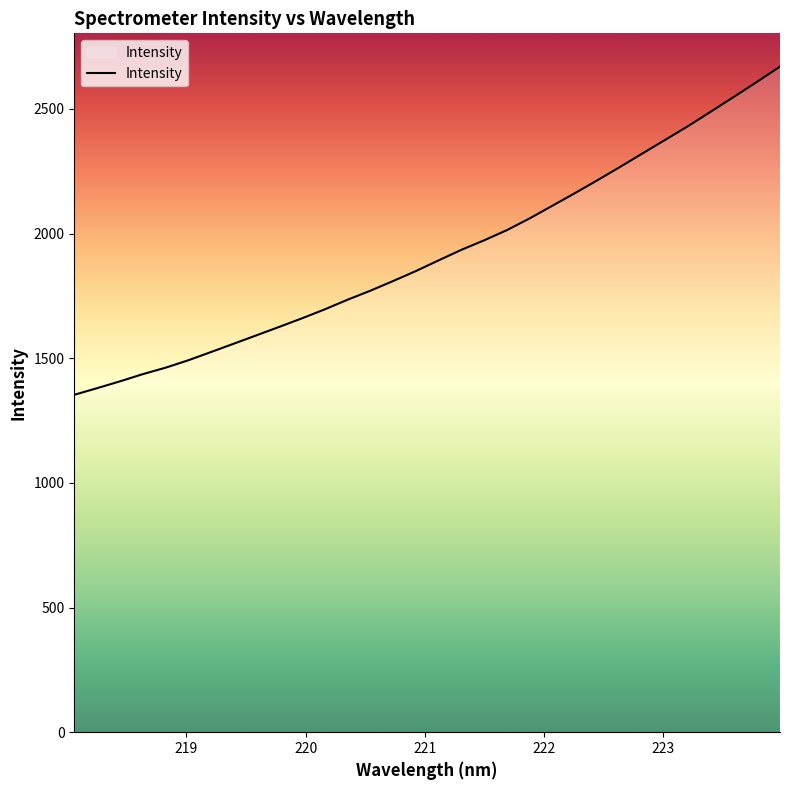

What is the smallest value displayed?

1353.3